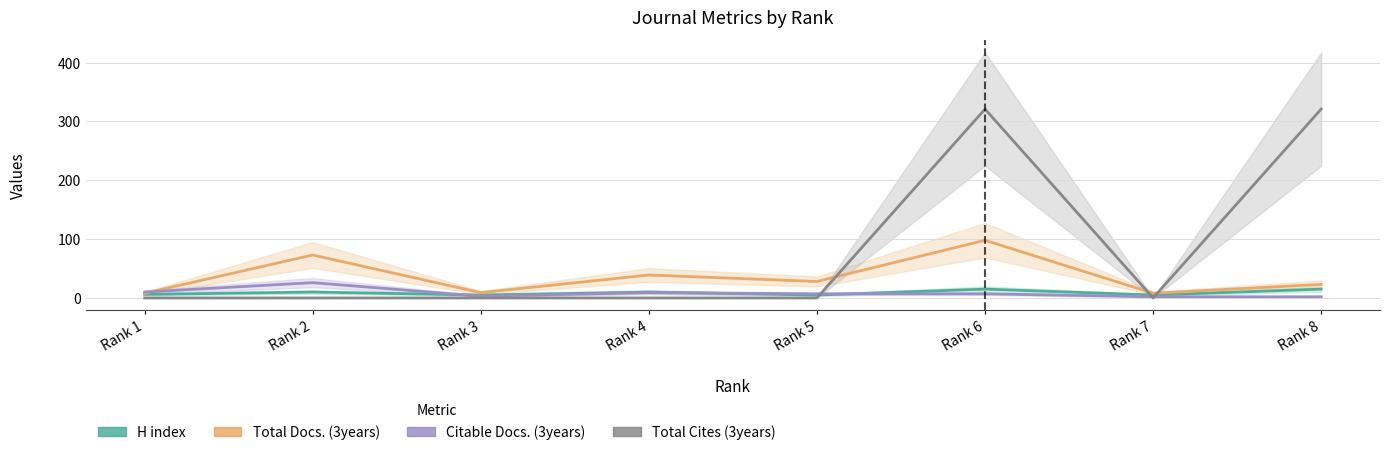

Between which two adjacent categories do Total Cites (3years) and Total Docs. (3years) first intersect?

Rank 5 and Rank 6